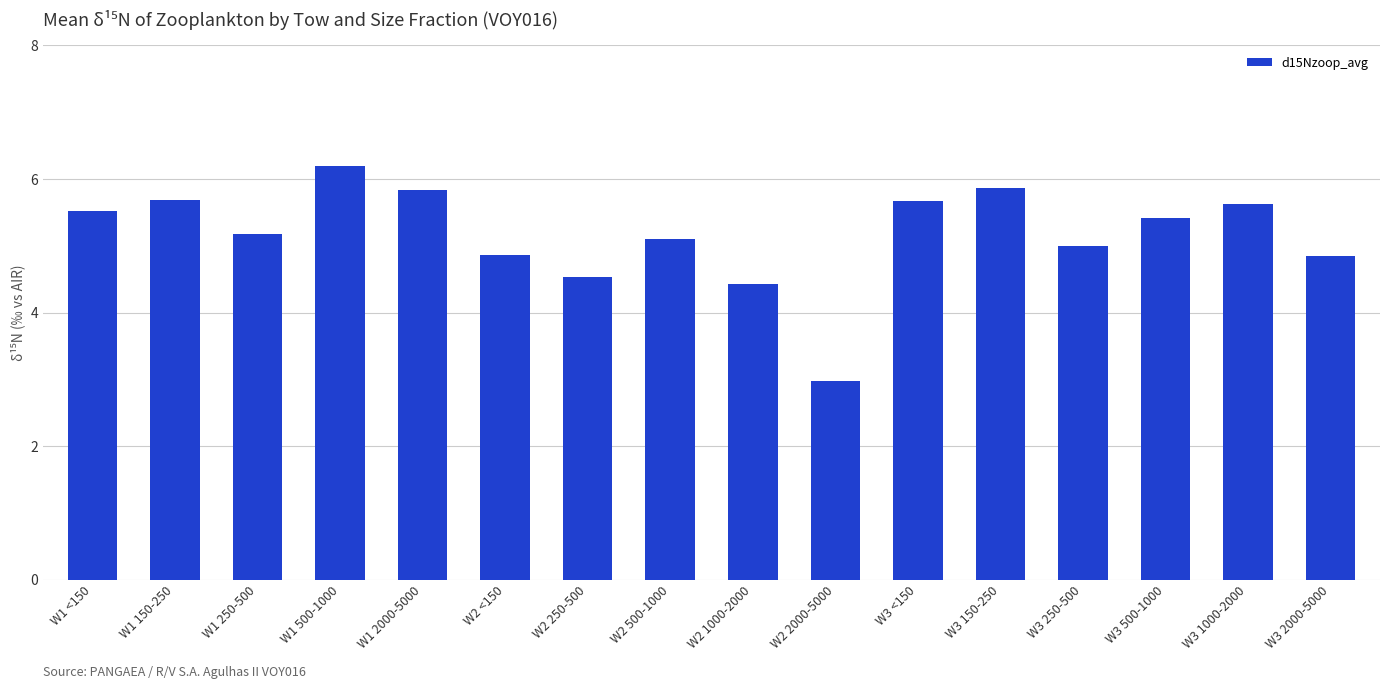

What is the smallest value displayed?

3.0